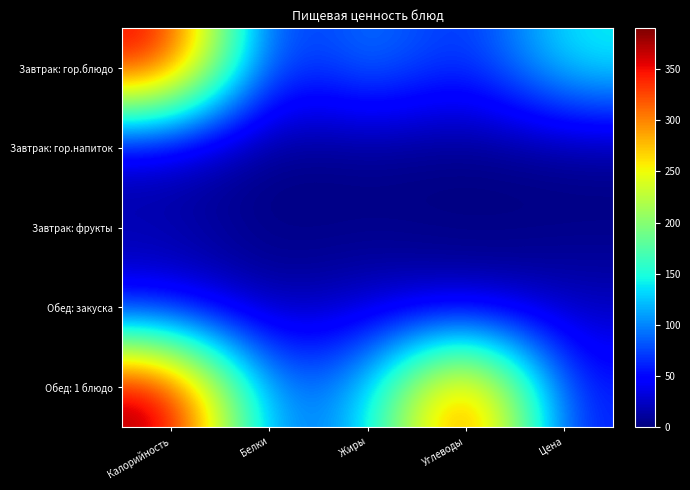

At which category is the sum across all series the highest?

Калорийность